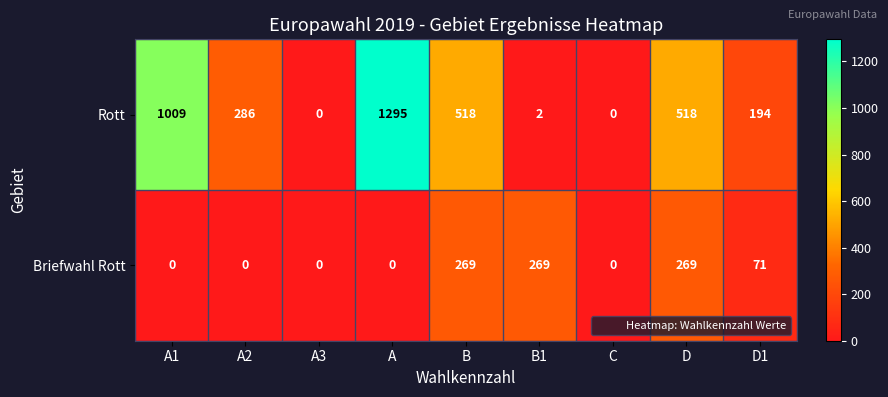

Which series changed the most between A1 and C?

Rott